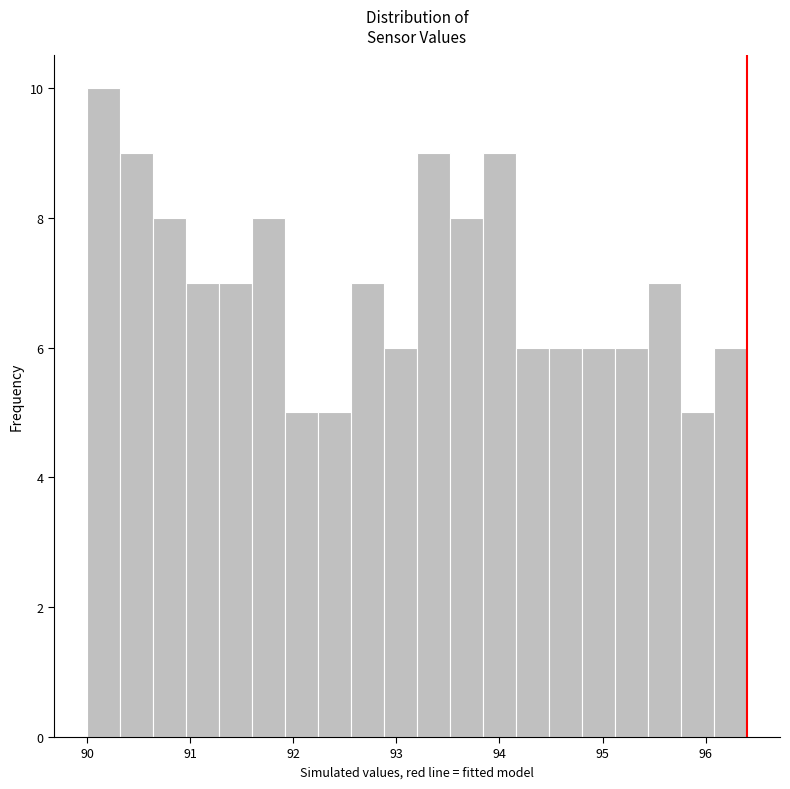

Read against the x-axis, roughly where is the centre of the tallest bar?

90.2